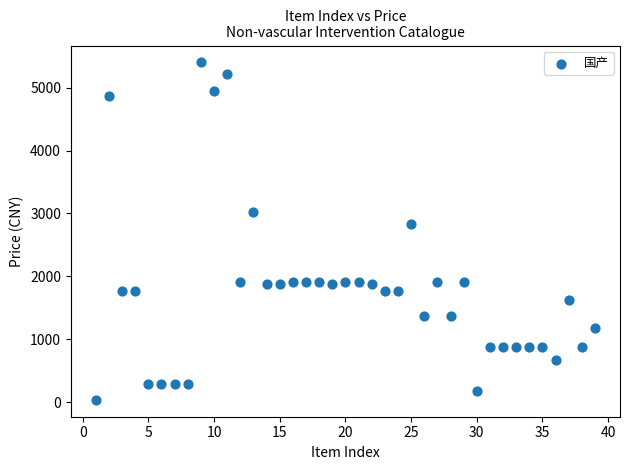

What Y value in the scatter plot is closest to 2719?

2830.5